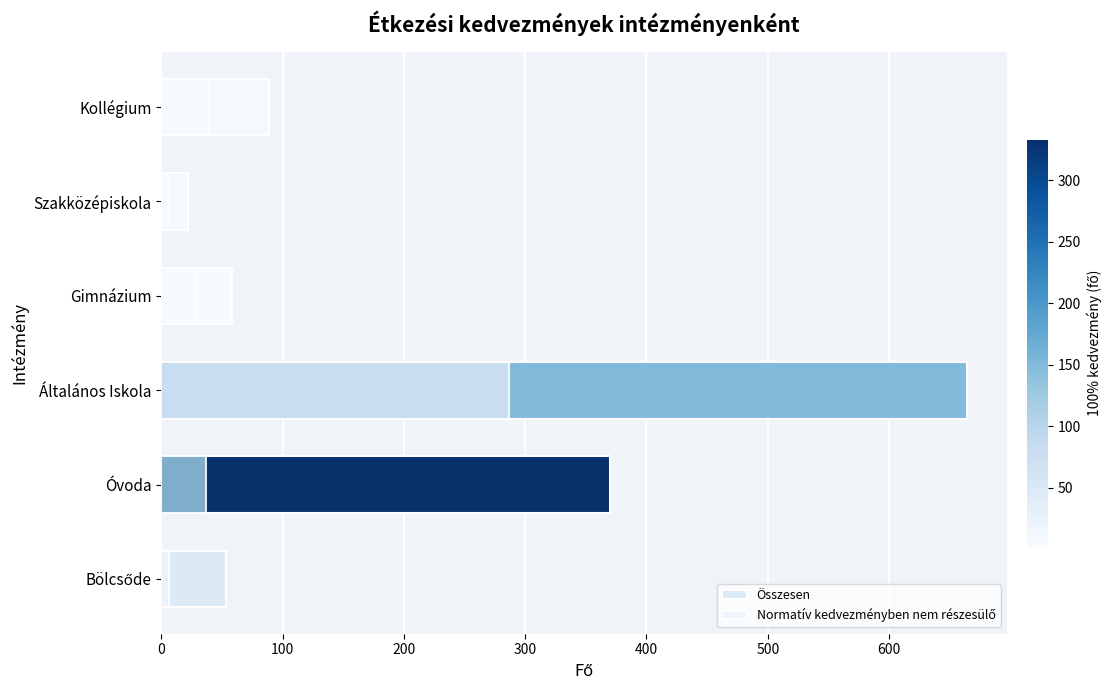

What is the total value across all series at Kollégium?

128